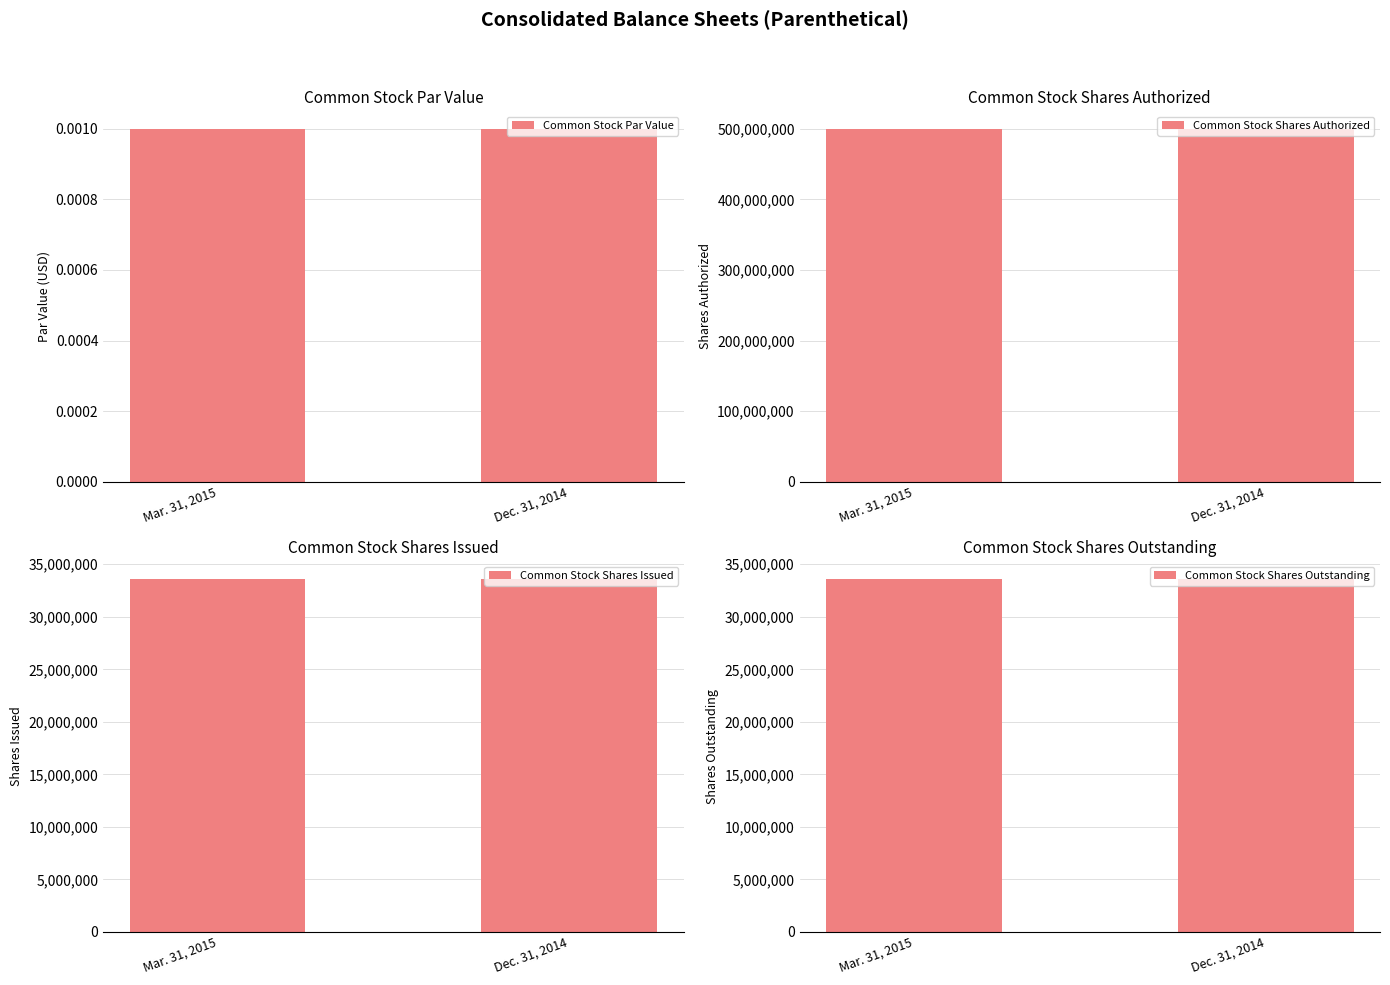

Reading left to right, list all the values displayed in this chart.

Common Stock Par Value: Mar. 31, 2015=0.0	Dec. 31, 2014=0.0
Common Stock Shares Authorized: Mar. 31, 2015=500000000.0	Dec. 31, 2014=500000000.0
Common Stock Shares Issued: Mar. 31, 2015=33609212.0	Dec. 31, 2014=33609212.0
Common Stock Shares Outstanding: Mar. 31, 2015=33609212.0	Dec. 31, 2014=33609212.0